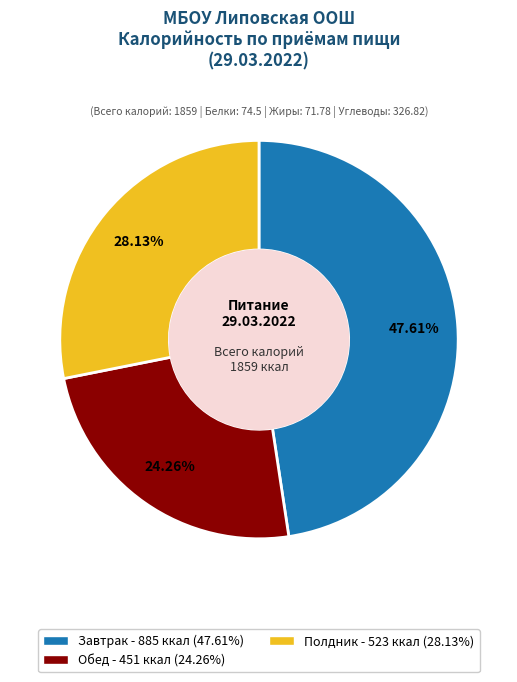

What is the ratio of the value at Обед to the value at Полдник?

0.9